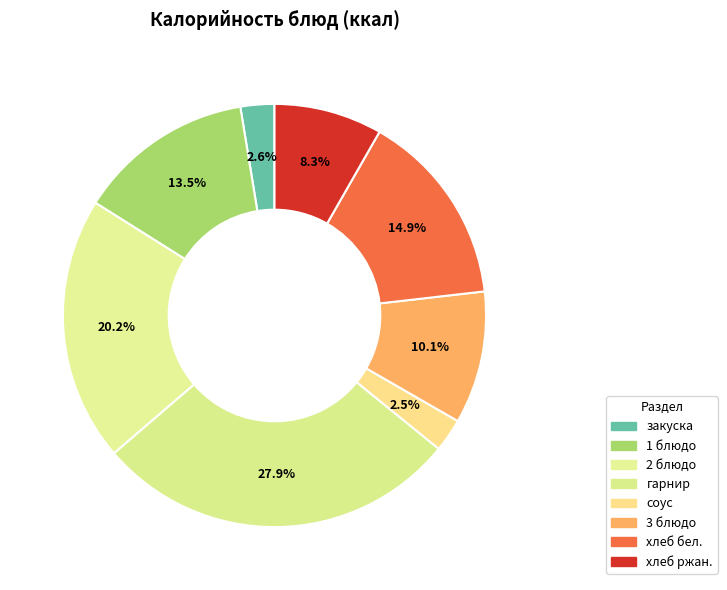

To the nearest percent, what is the combined percentage of хлеб бел. and 2 блюдо?

35%